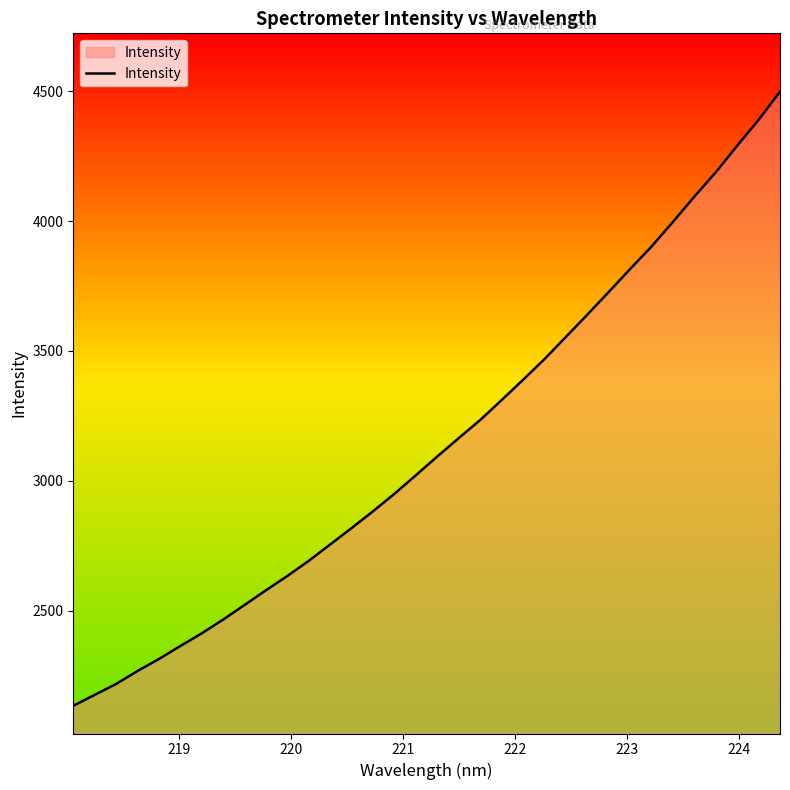

What is the maximum value shown in the chart?

4497.8